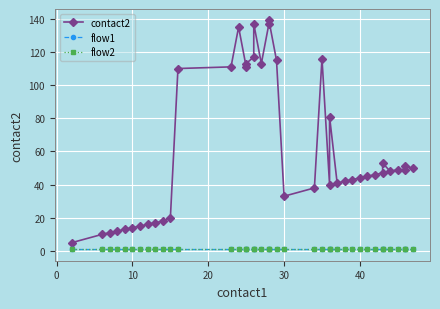

True or false: flow2 has more than 2 interior local peaks.

False